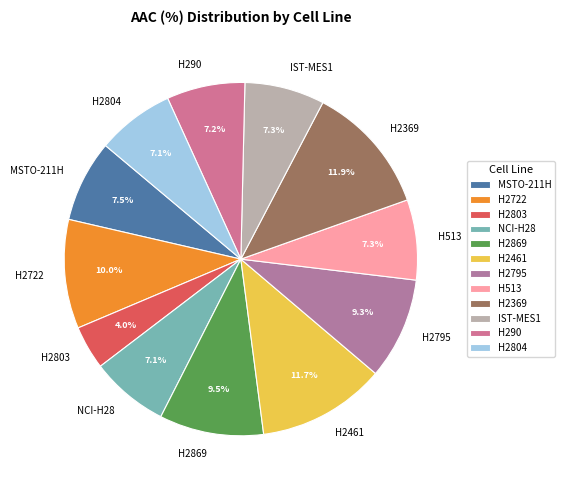

How many slices are in this pie chart?

12